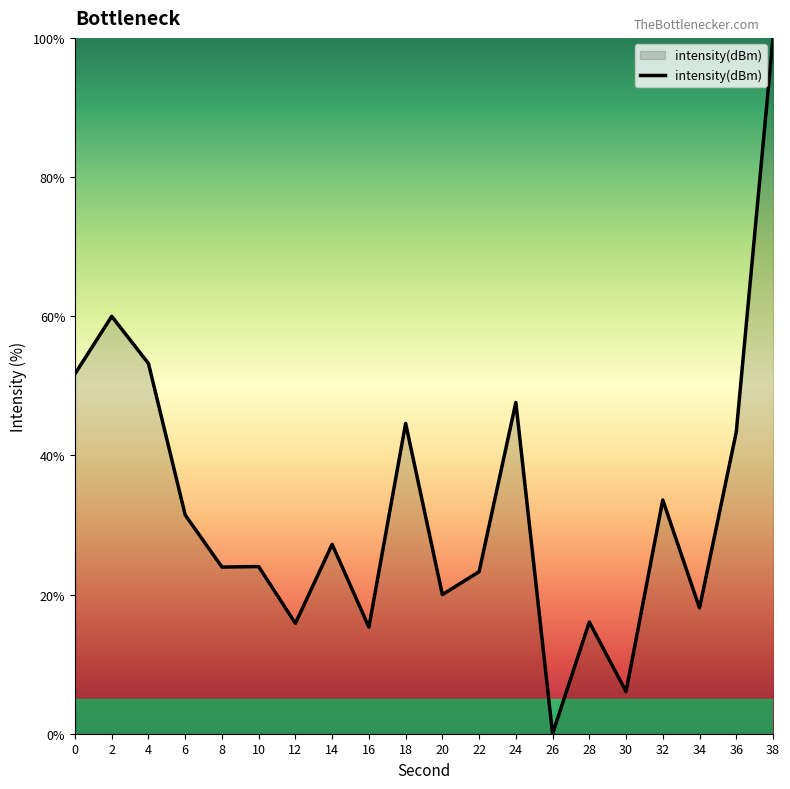

The value at 22 is 30.6. True or false?

False